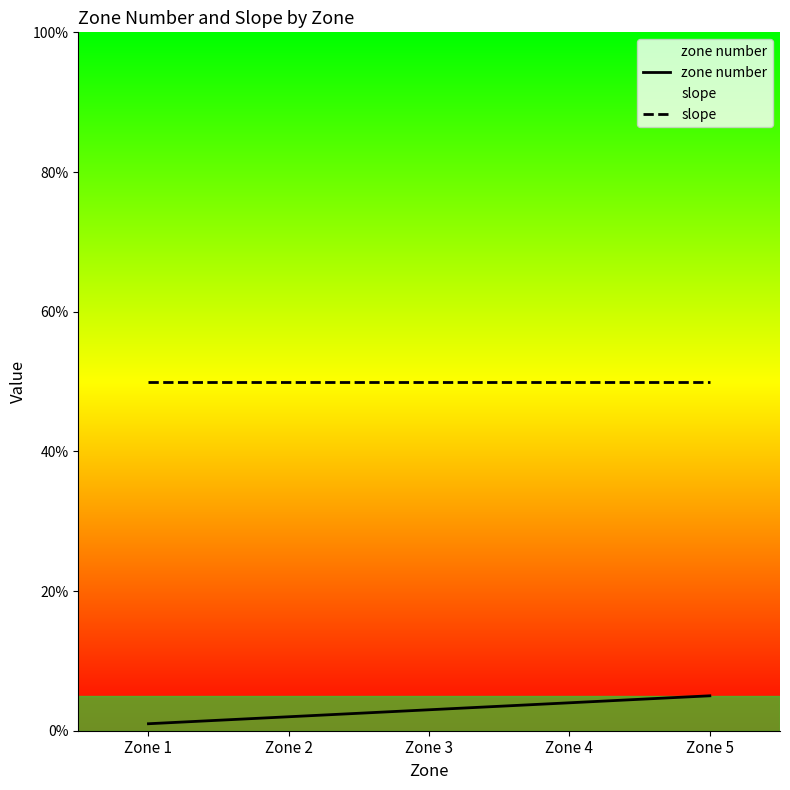

What is the average value of the zone number series?

3